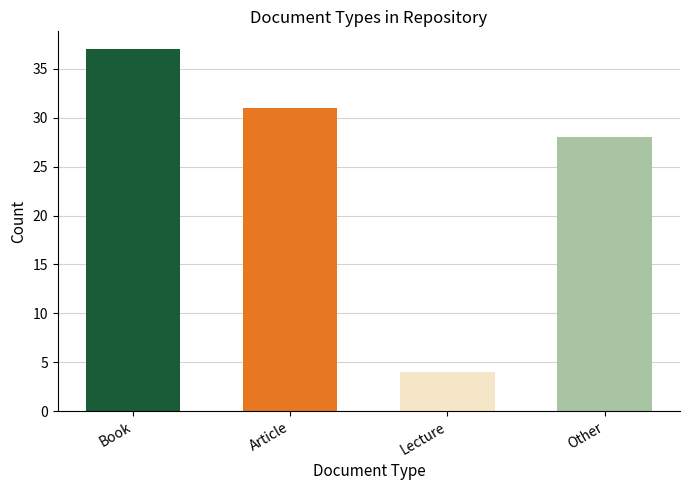

What is the greatest value displayed?

37